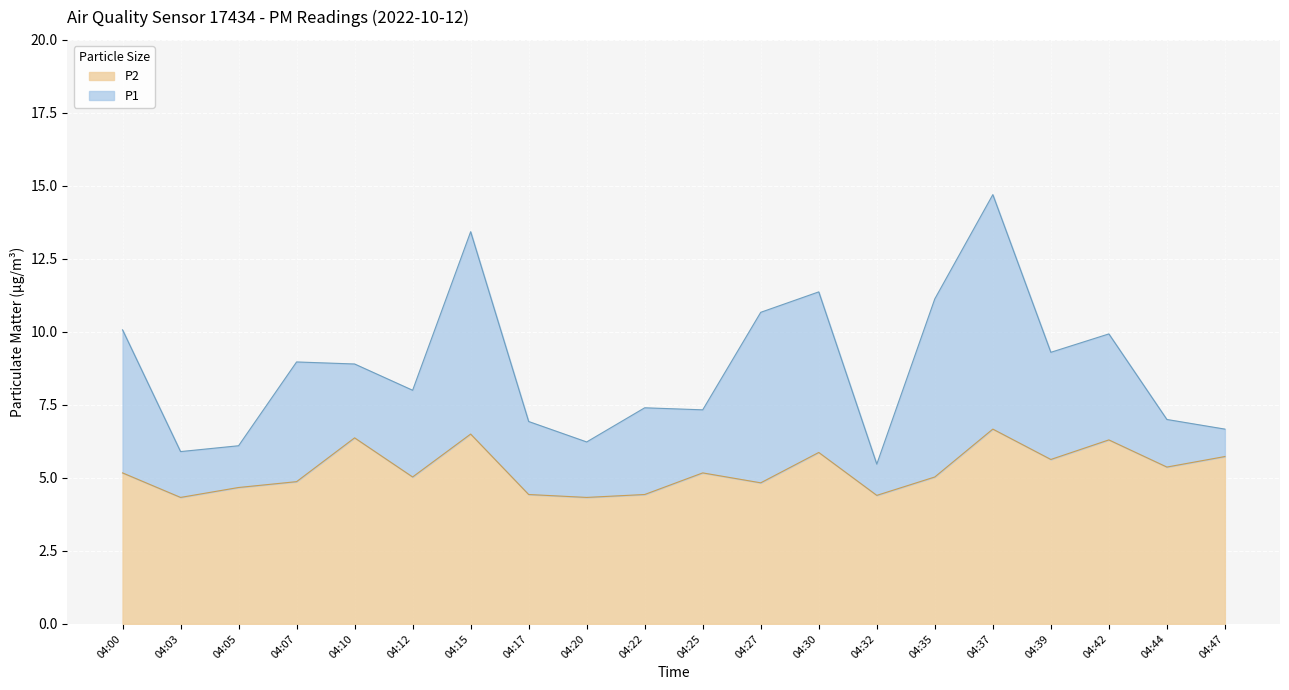

Where does the P1 series first go above 8?

04:00